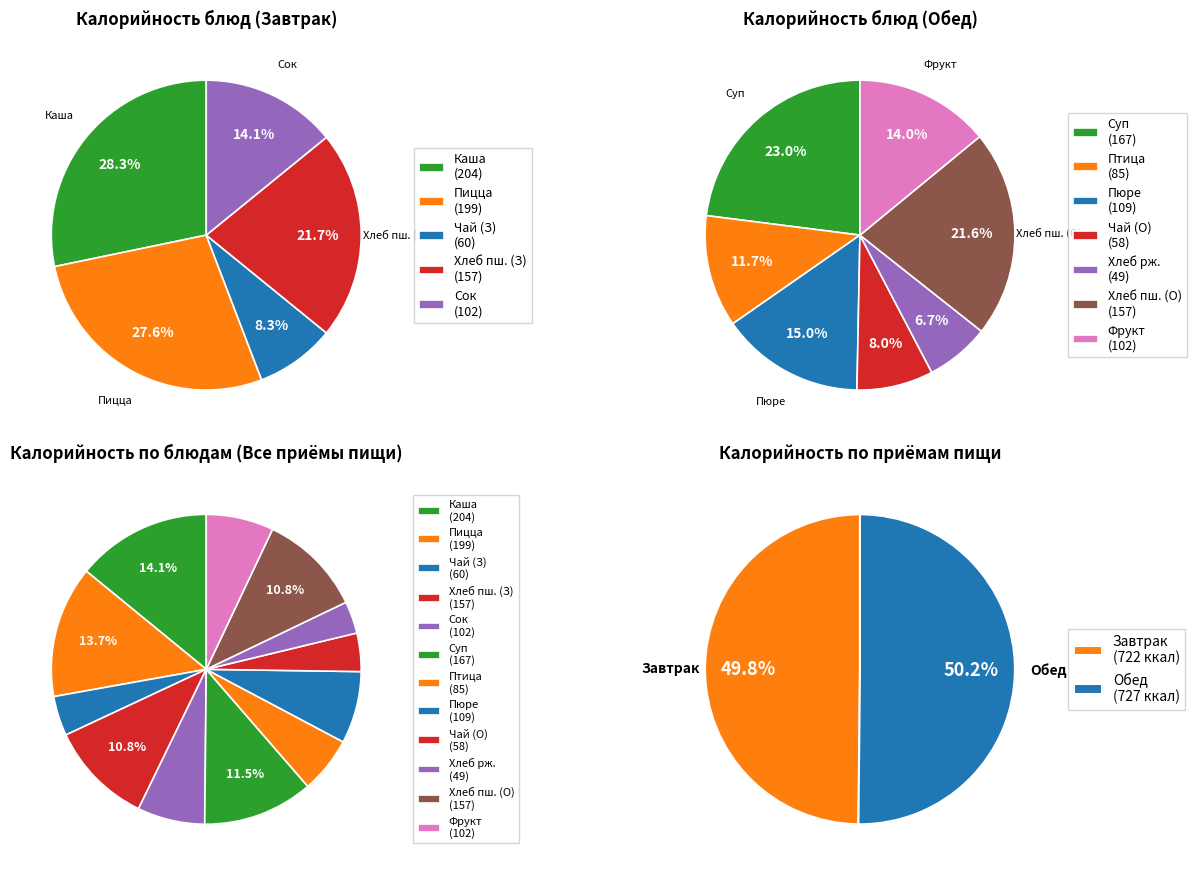

How many slices are in this pie chart?

12